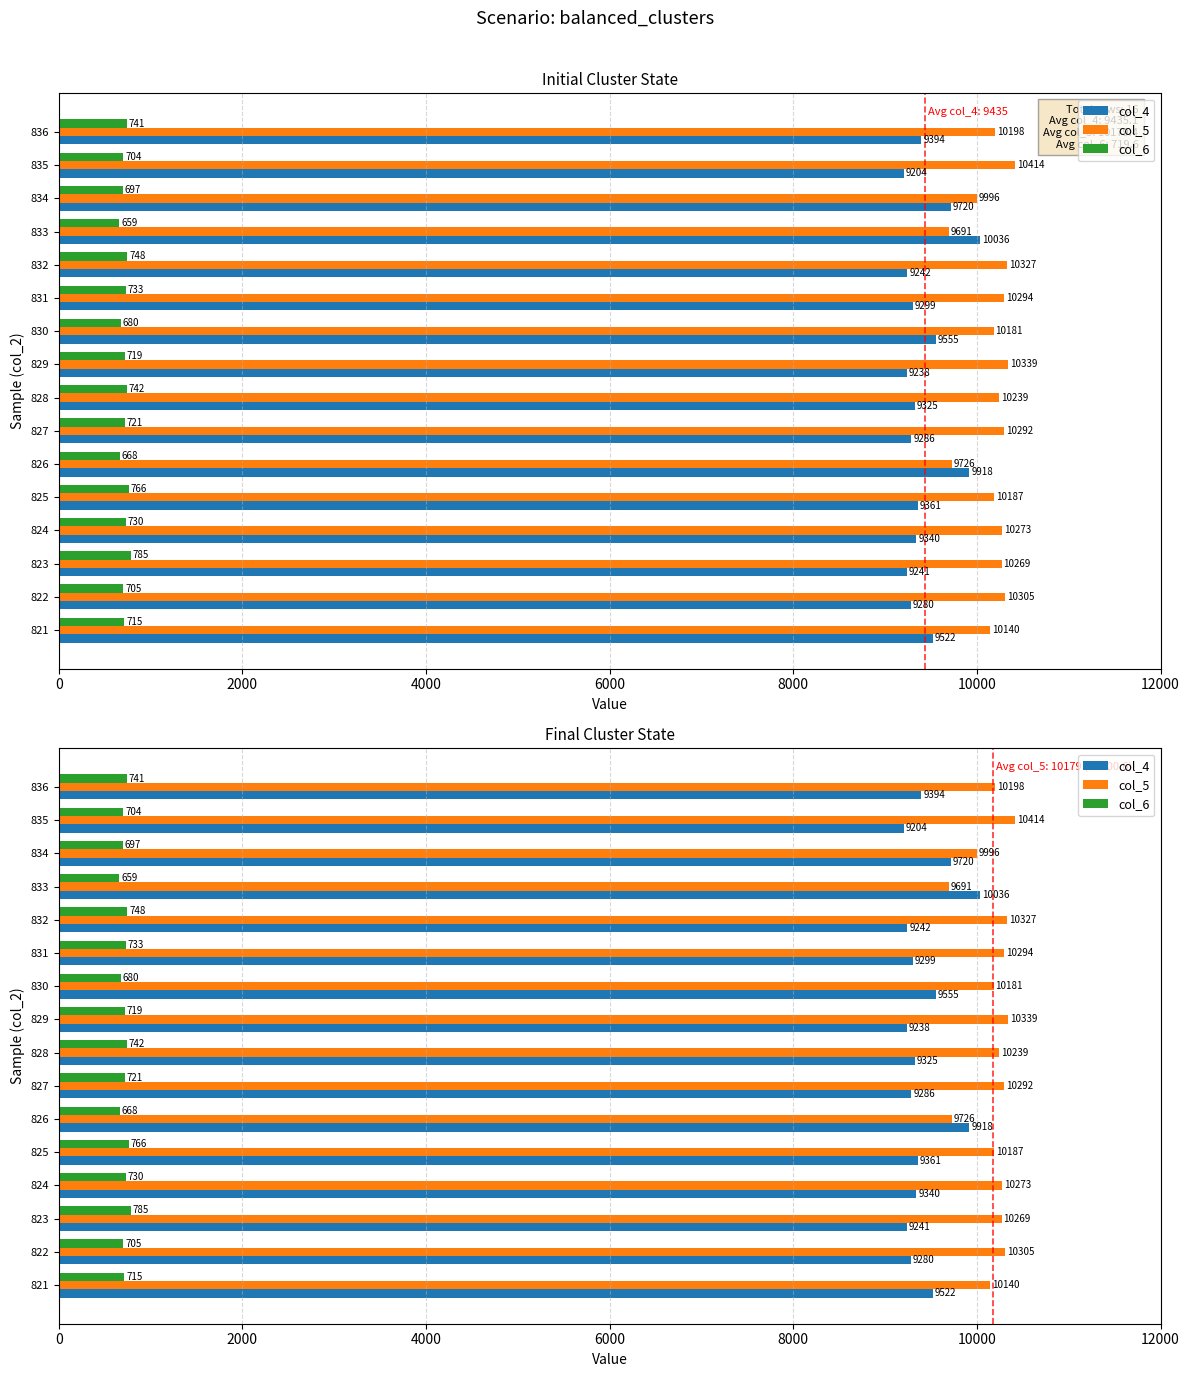

Read the col_5 value at 824, to the nearest 50.

10250